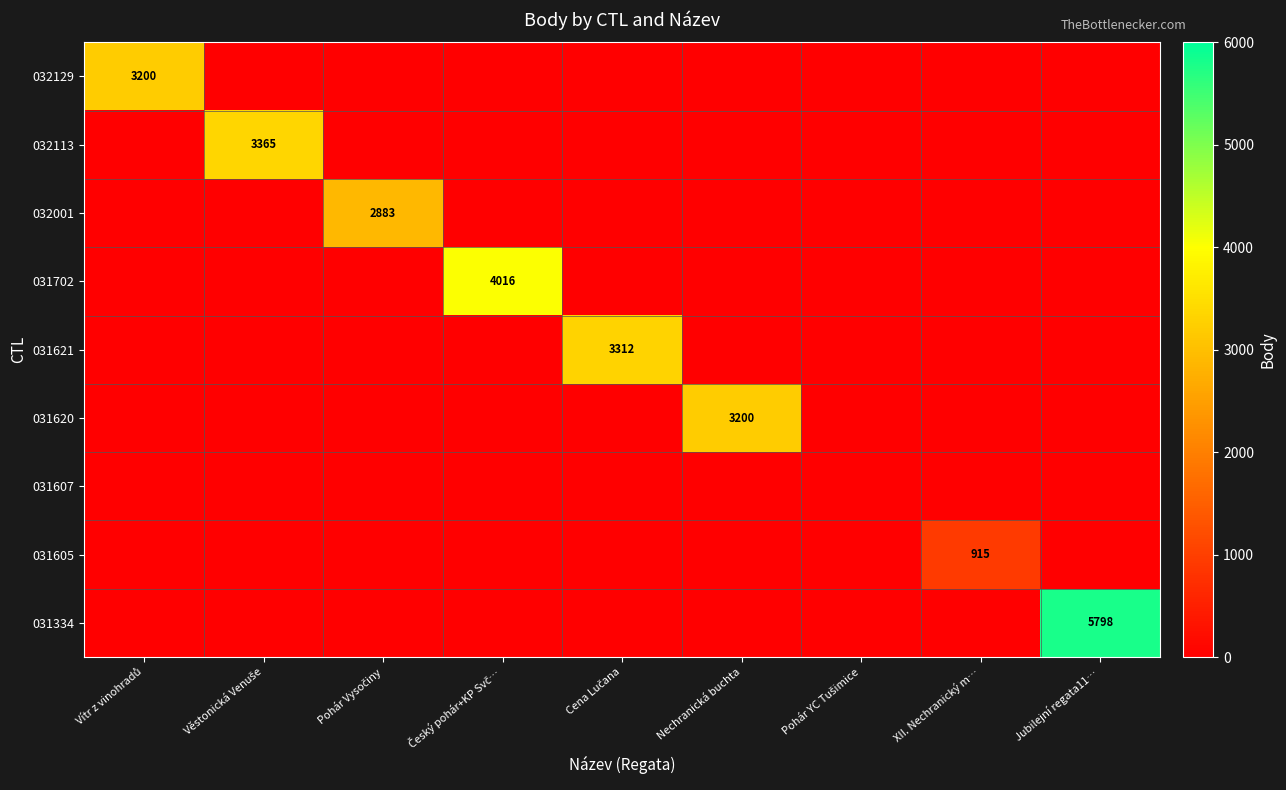

True or false: 031621 has a value of 0 at Pohár YC Tušimice.

True